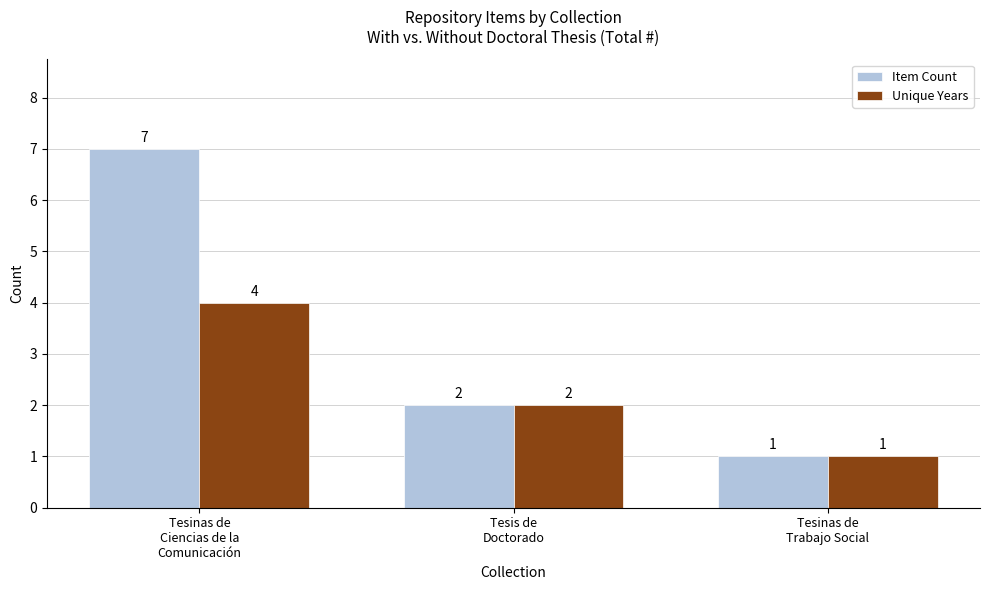

List the series in order of their overall mean, highest first.

Item Count, Unique Years